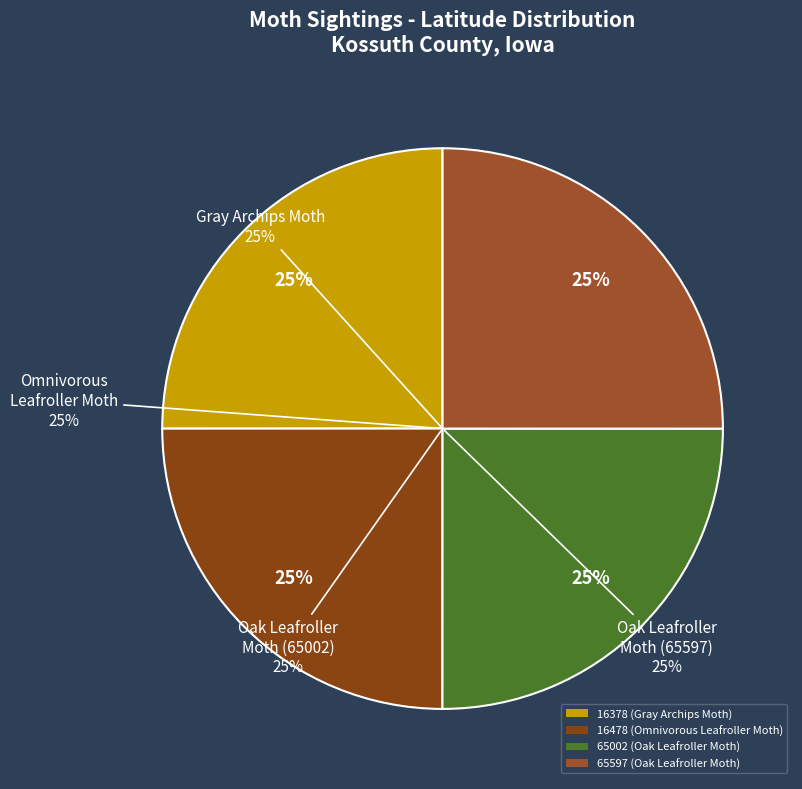

To the nearest percent, what is the combined percentage of 16378 (Gray Archips Moth) and 65597 (Oak Leafroller Moth)?

50%